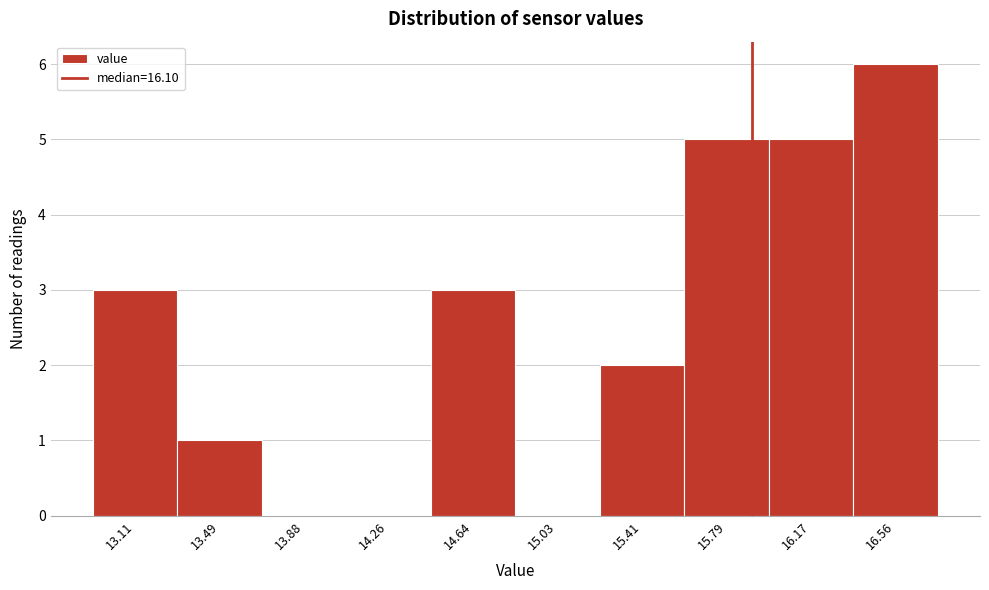

Reading left to right, transcribe all the data shown in this chart.

13.11=3	13.49=1	13.88=0	14.26=0	14.64=3	15.03=0	15.41=2	15.79=5	16.17=5	16.56=6